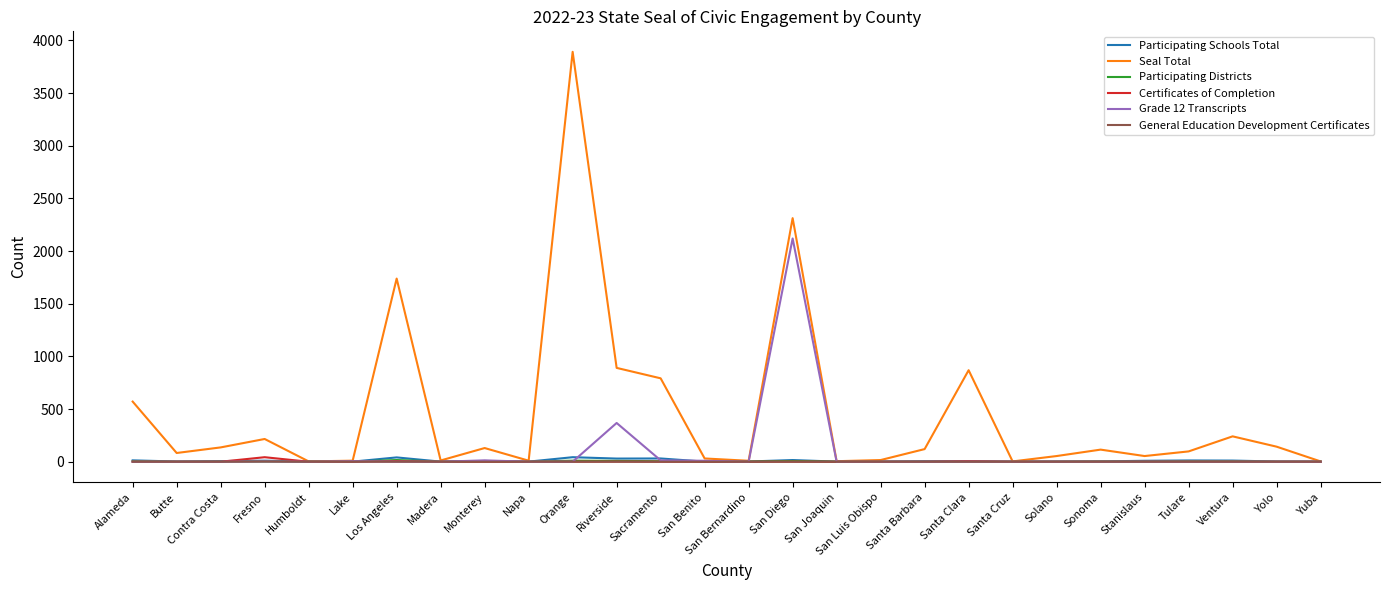

What is the sum of all Participating Districts values?

86